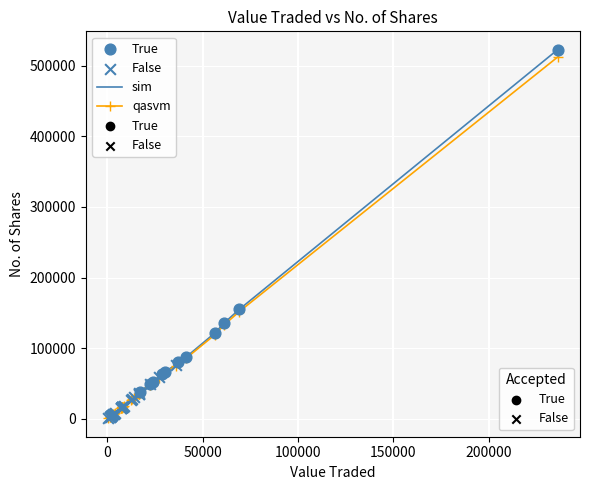

Which series has the largest range (max minus min)?

sim